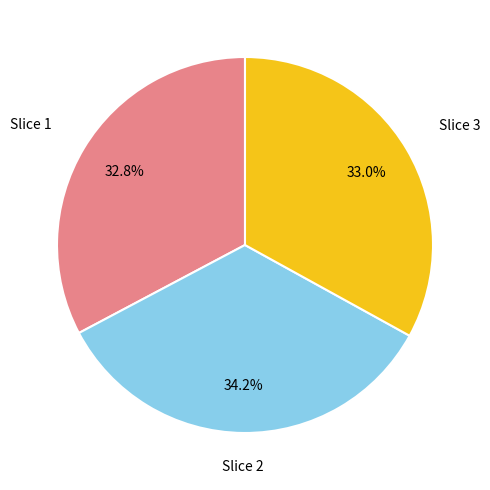

Count the number of slices in the pie.

3